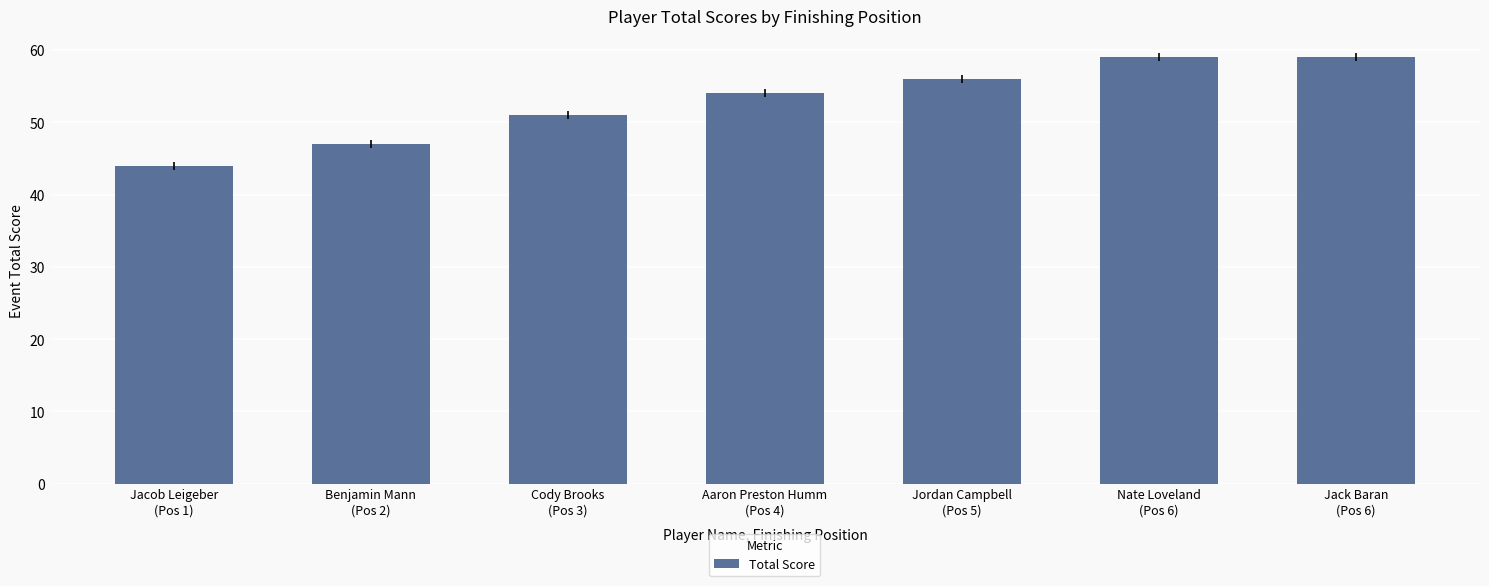

What is the ratio of the value at Jacob Leigeber
(Pos 1) to the value at Jack Baran
(Pos 6)?

0.7